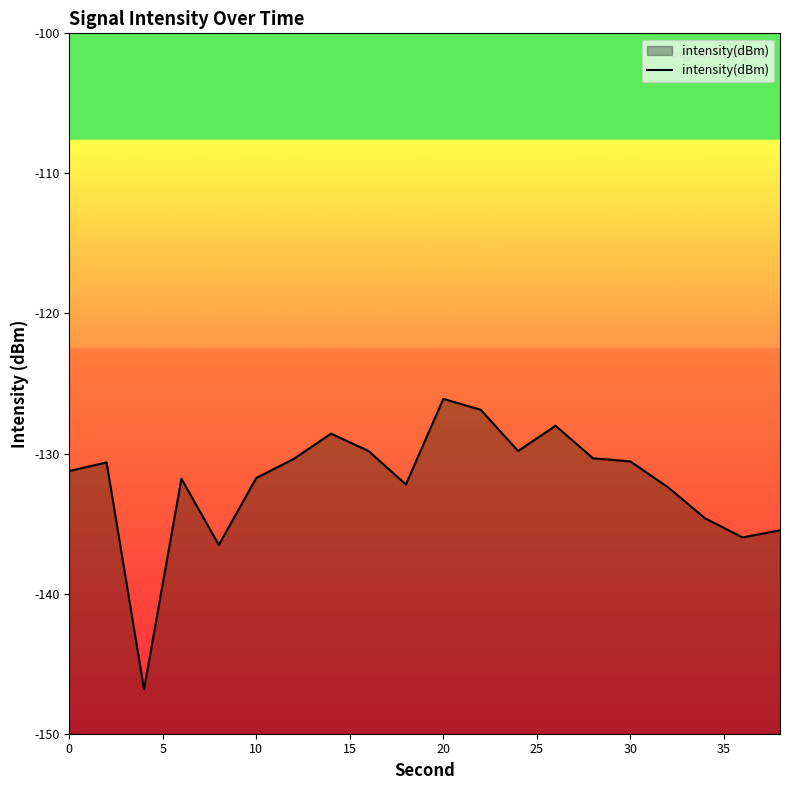

What is the difference between the maximum and minimum values?

20.7